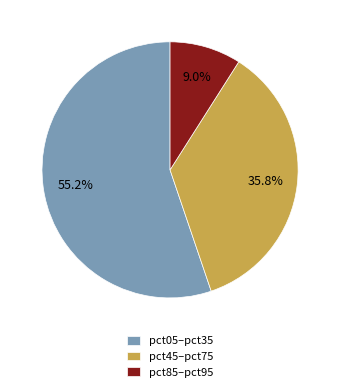

Rank the categories by value from highest to lowest.

pct05–pct35, pct45–pct75, pct85–pct95